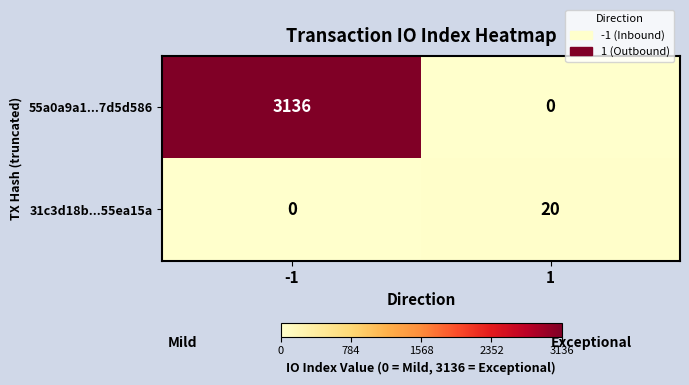

Rank the series at 1 from lowest to highest value.

55a0a9a1...7d5d586, 31c3d18b...55ea15a